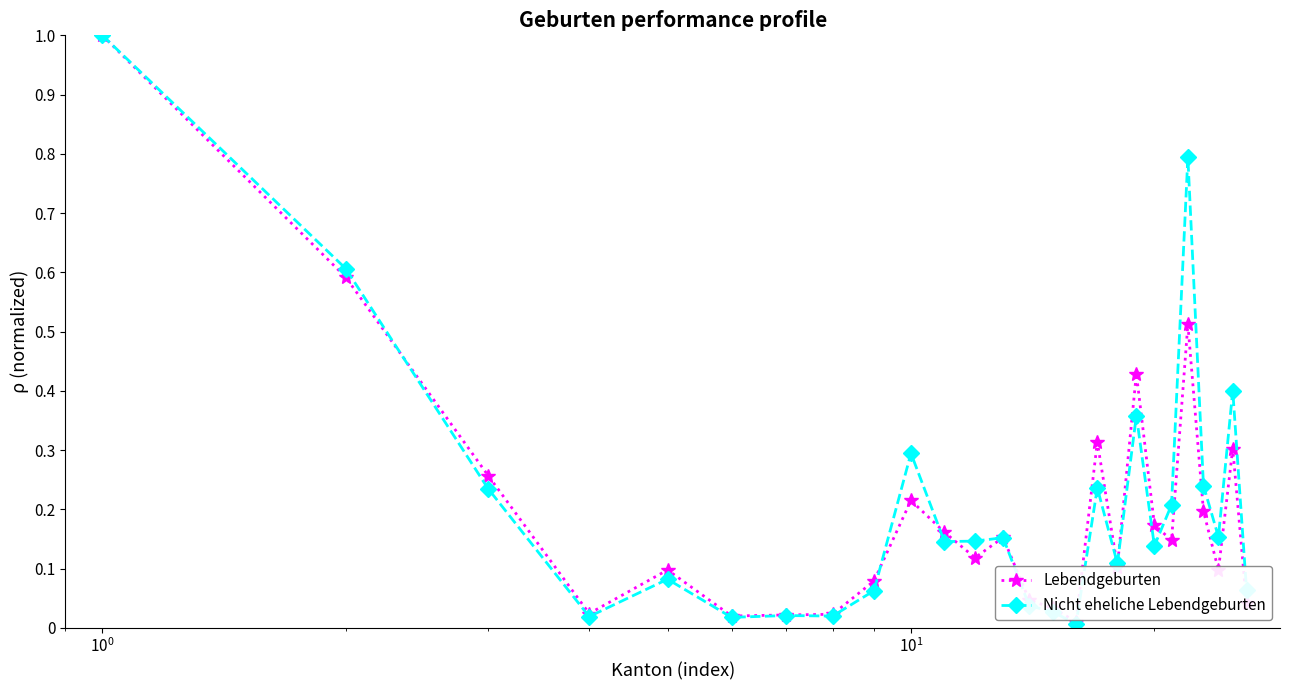

What is the maximum value for Lebendgeburten?

1.0